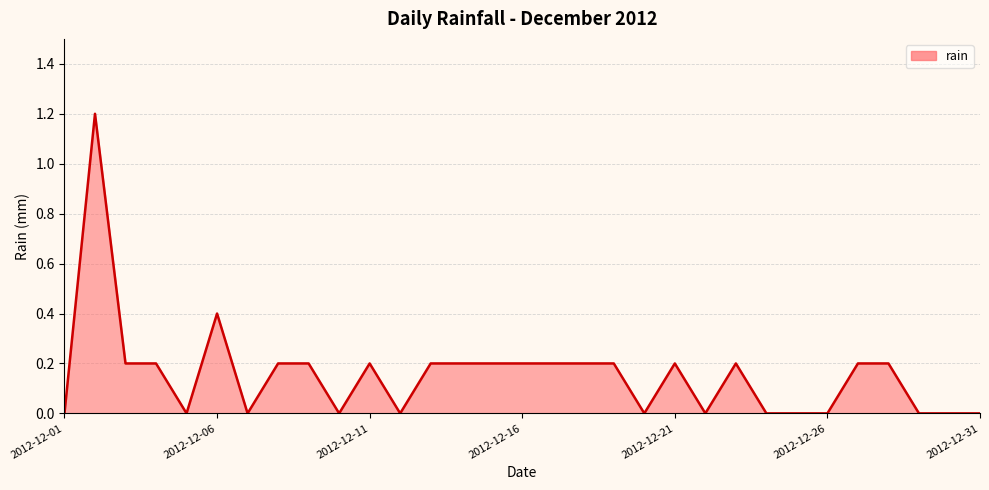

What is the maximum value shown in the chart?

1.2